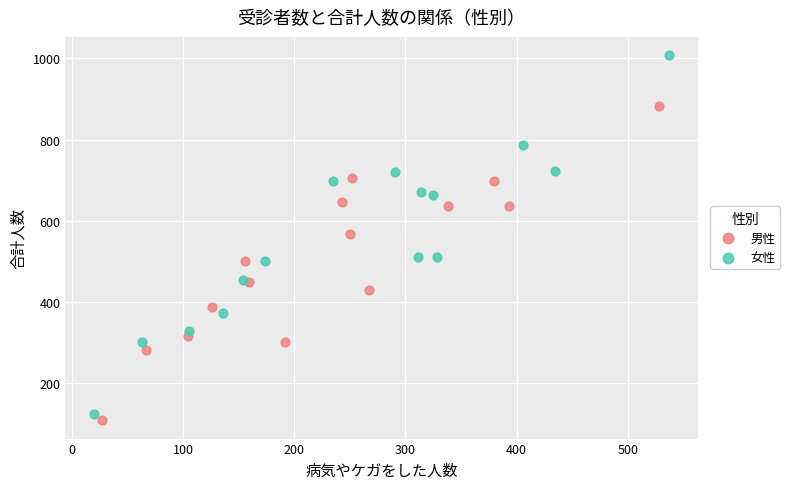

Which series reaches the maximum Y coordinate?

女性